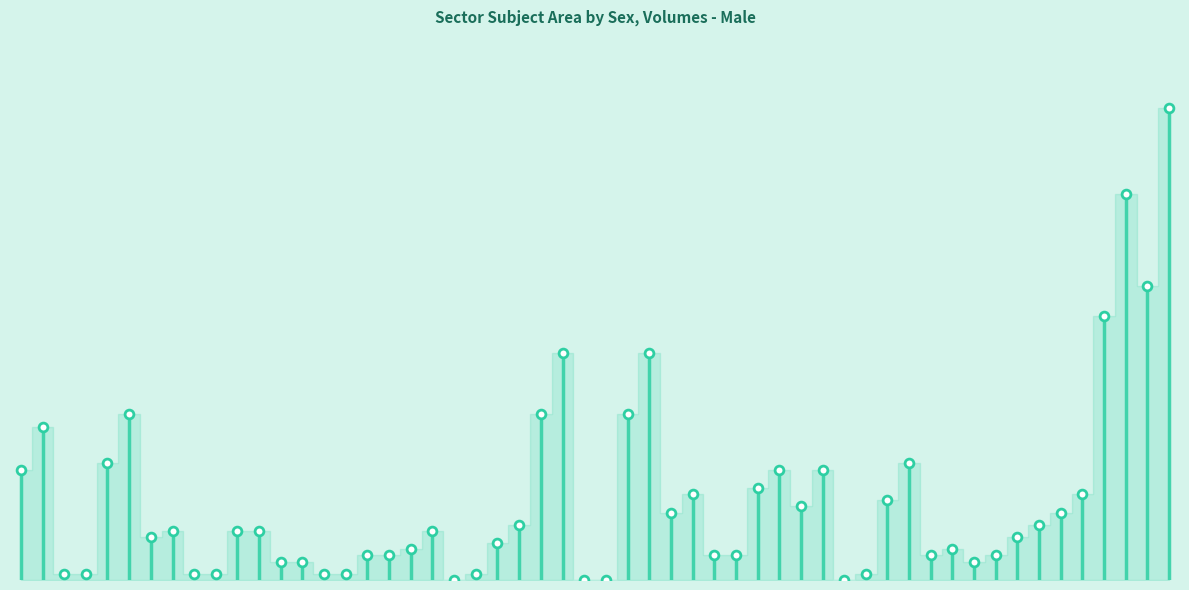

What is the total value across all series at Information and Communication Technology?

660